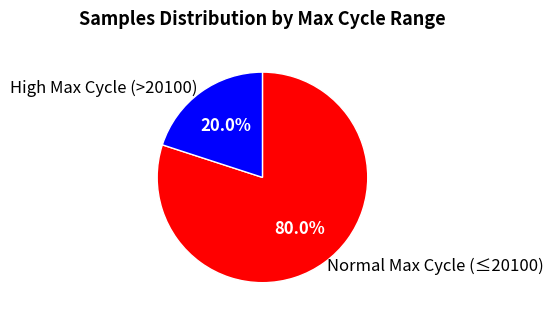

Is the sum of High Max Cycle (>20100) and Normal Max Cycle (≤20100) greater than half?

Yes